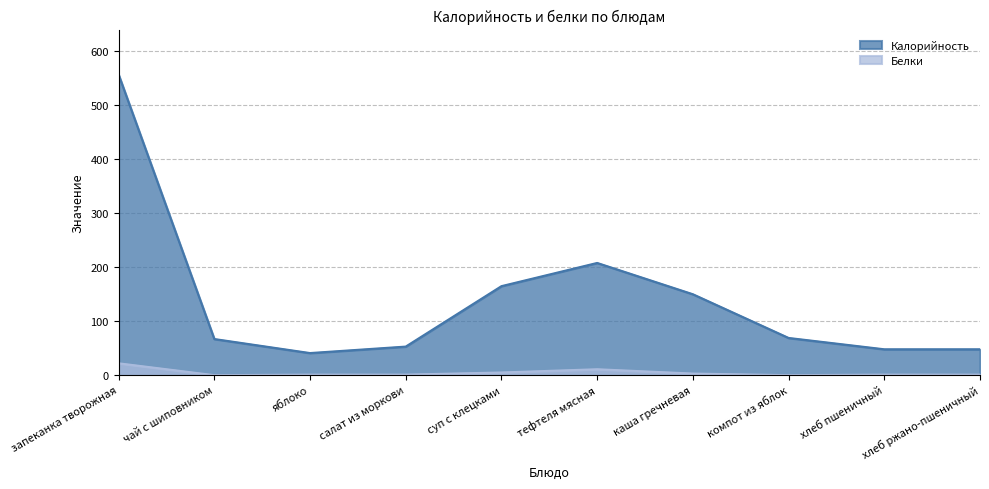

Which category has the highest value across all series?

запеканка творожная